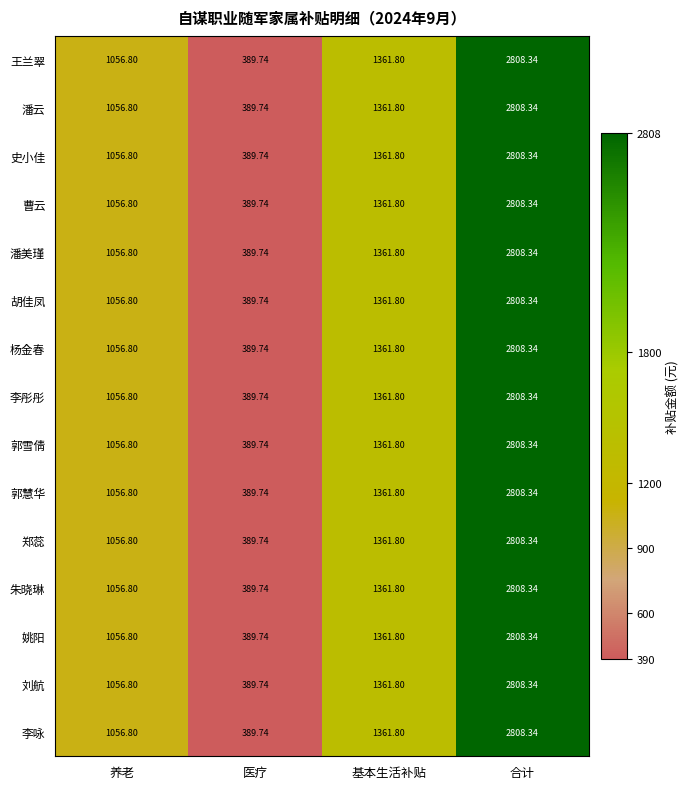

Is the value of 杨金春 at 合计 greater than the value of 胡佳凤 at 基本生活补贴?

Yes